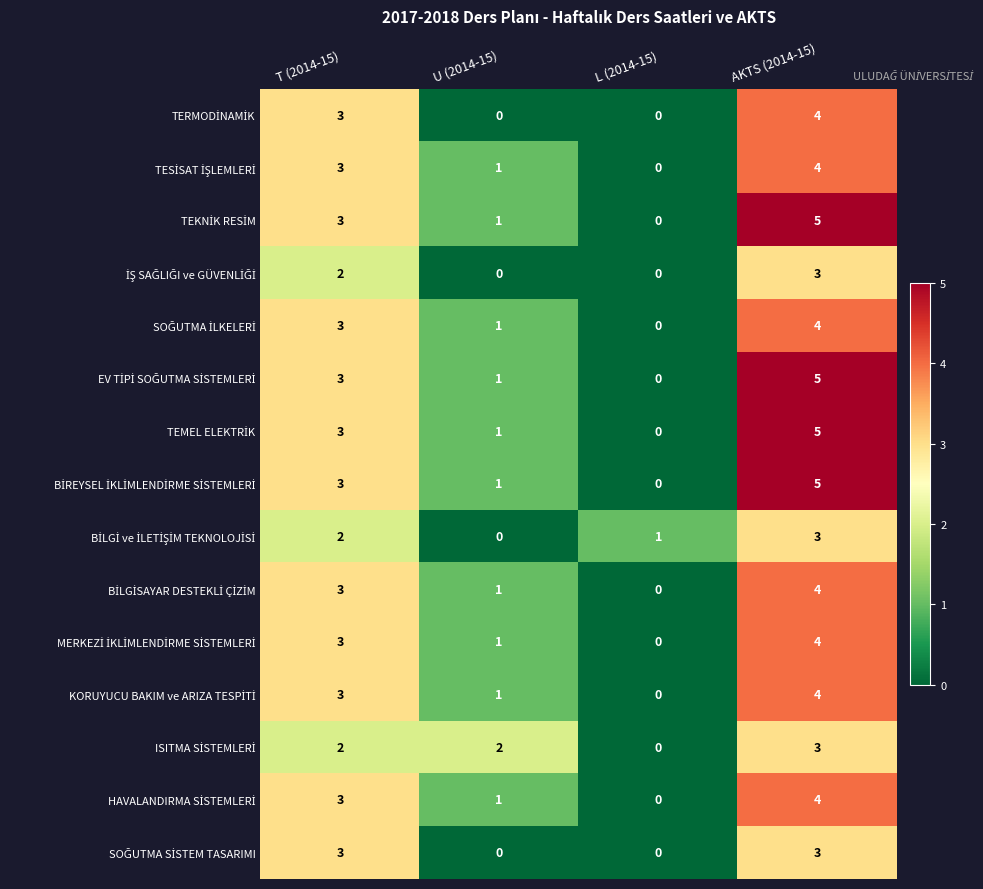

What is the total value across all series at U (2014-15)?

12